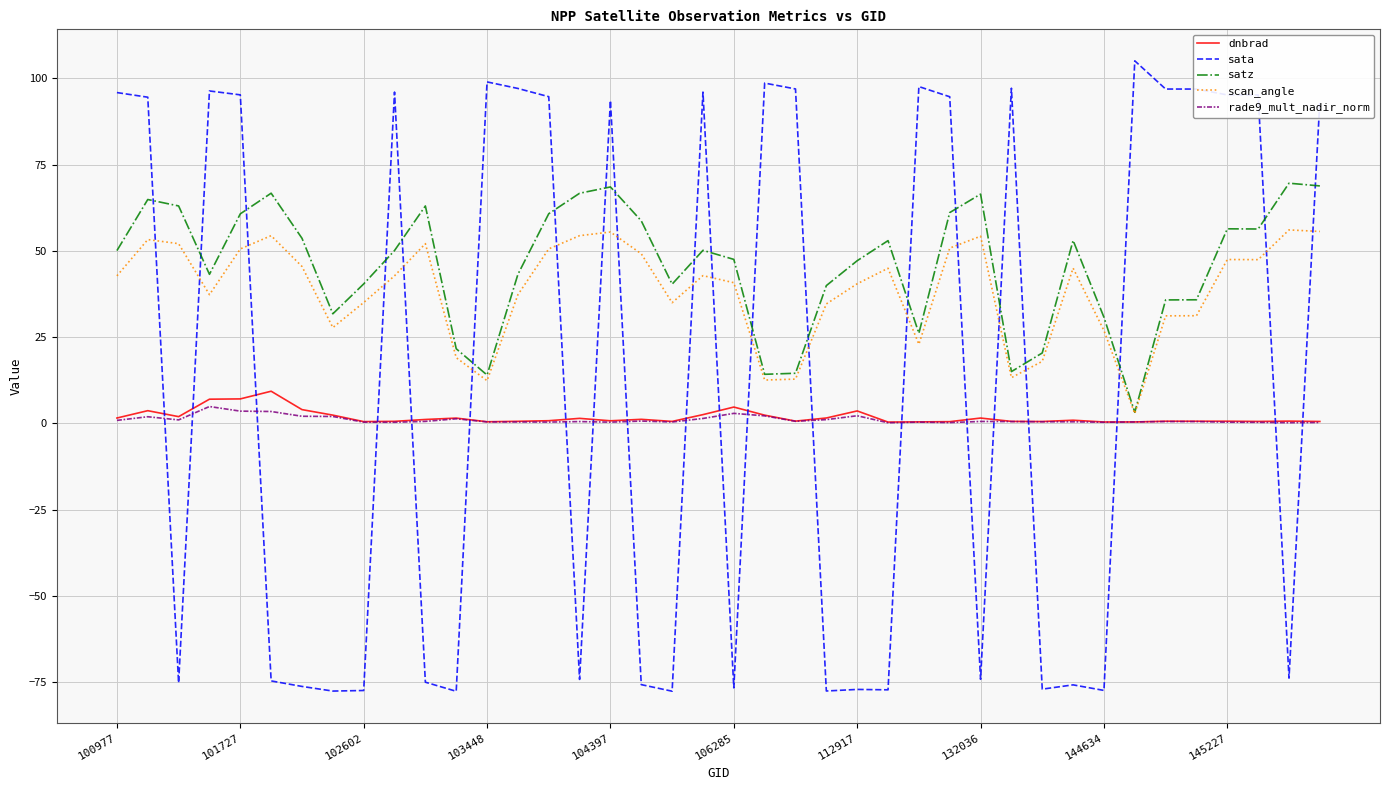

Which series has the largest range (max minus min)?

sata